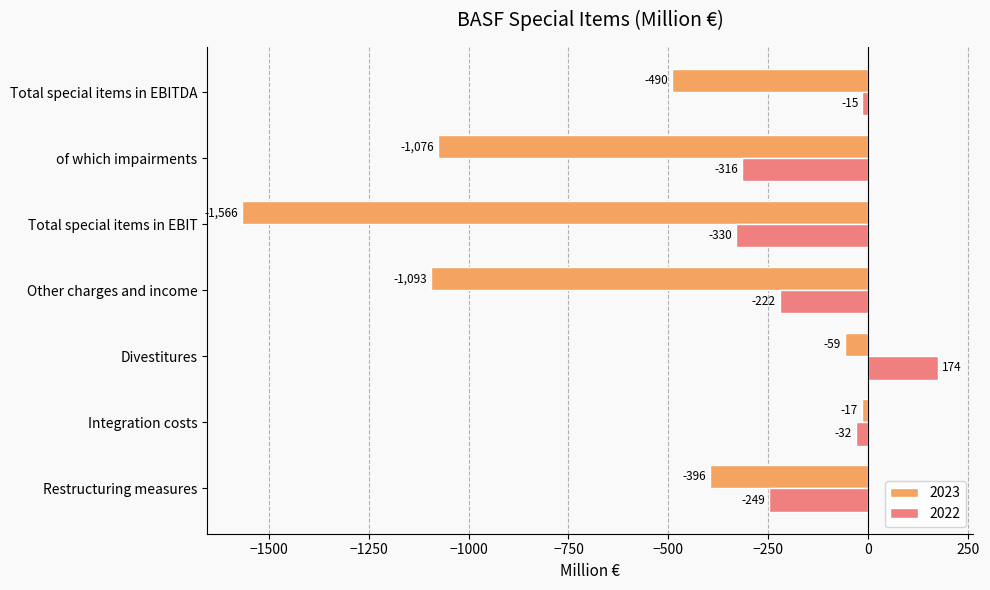

What is the difference between the 2022 values at Other charges and income and Integration costs?

190